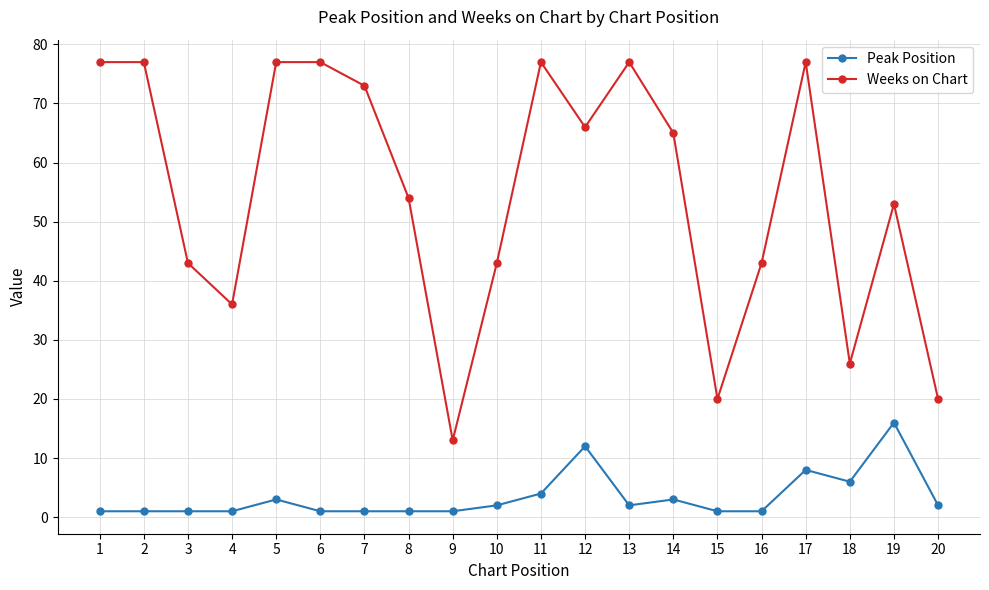

The Weeks on Chart series shows 77 at 5. True or false?

True